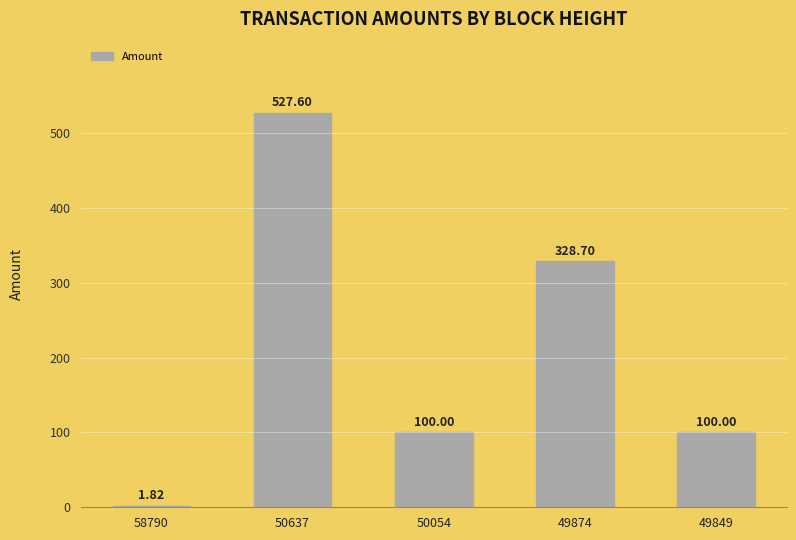

What is the greatest value displayed?

527.6